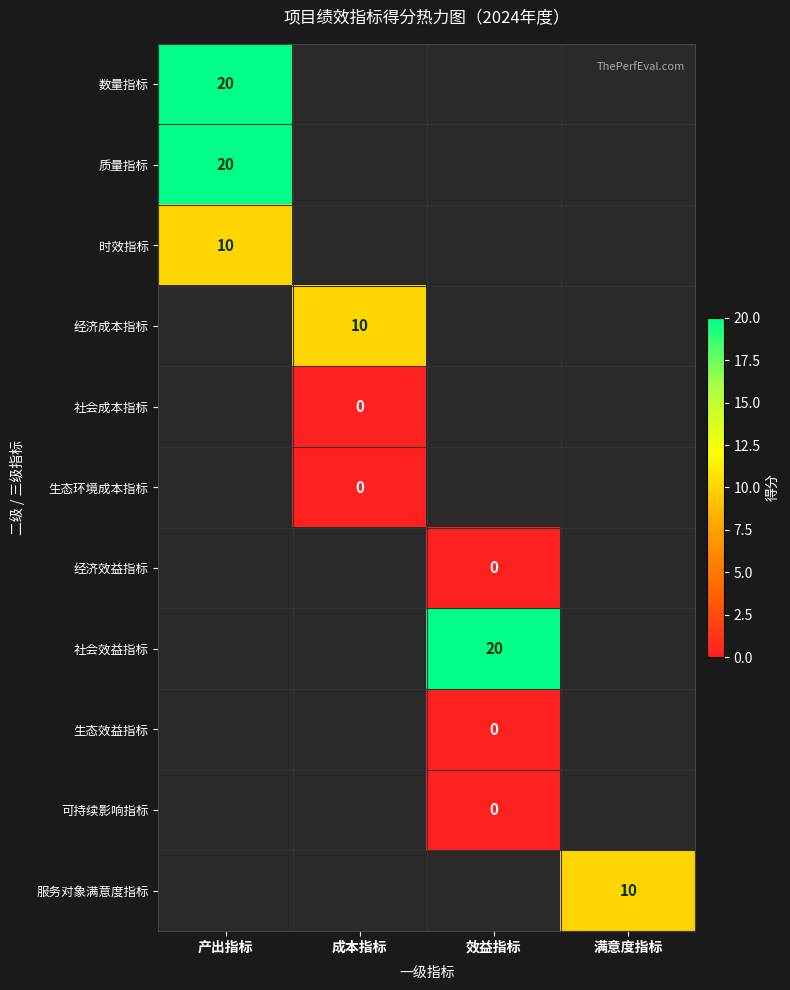

True or false: 经济成本指标 has a value of 14 at 成本指标.

False